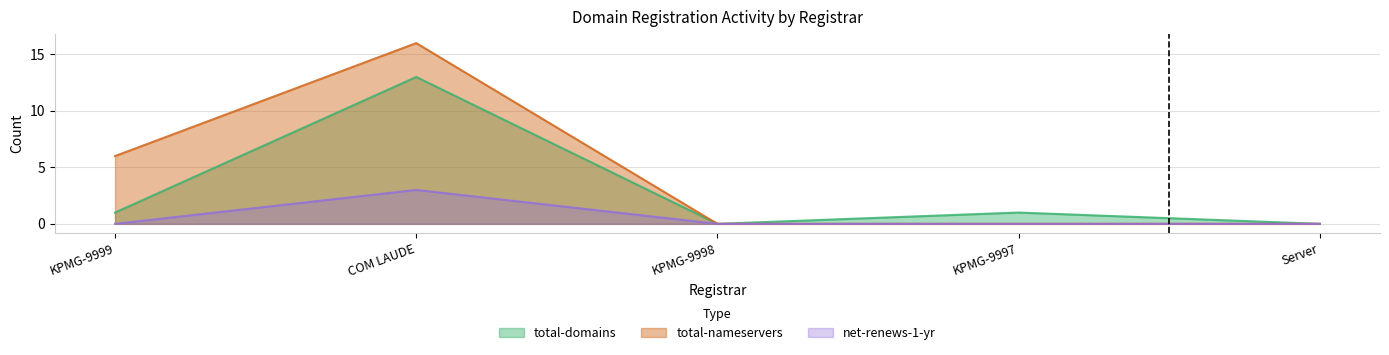

Reading right to left, list all the values displayed in this chart.

total-domains: 0	1	0	13	1
total-nameservers: 0	0	0	16	6
net-renews-1-yr: 0	0	0	3	0